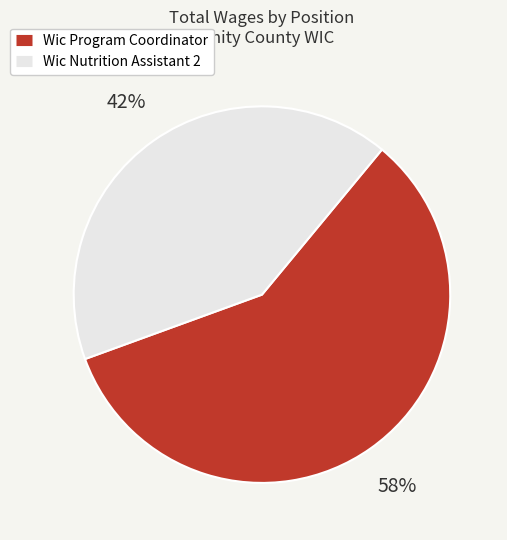

To the nearest percent, what is the average slice percentage?

50%